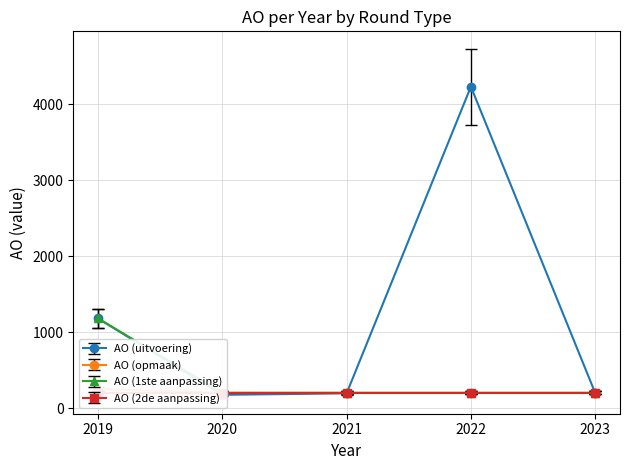

What is the sum of the AO (uitvoering) values at 2020 and 2022?

4409